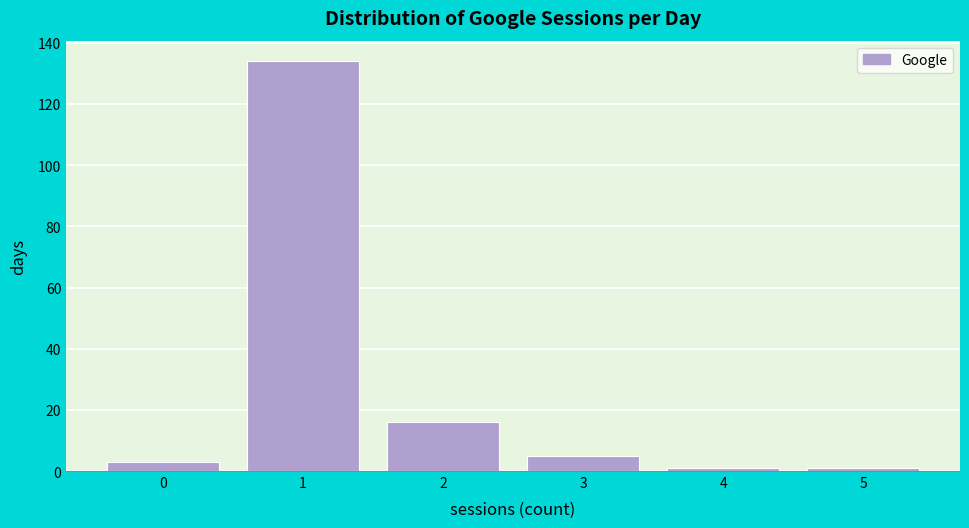

Reading left to right, list every bar in this chart as the range it spans on the x-axis followed by its height. The values are not printed on the chart, so give them approximately, as read against the axis.

-0.5 to 0.5: 4
0.5 to 1.5: 134
1.5 to 2.5: 16
2.5 to 3.5: 6
3.5 to 4.5: under 2
4.5 to 5.5: under 2